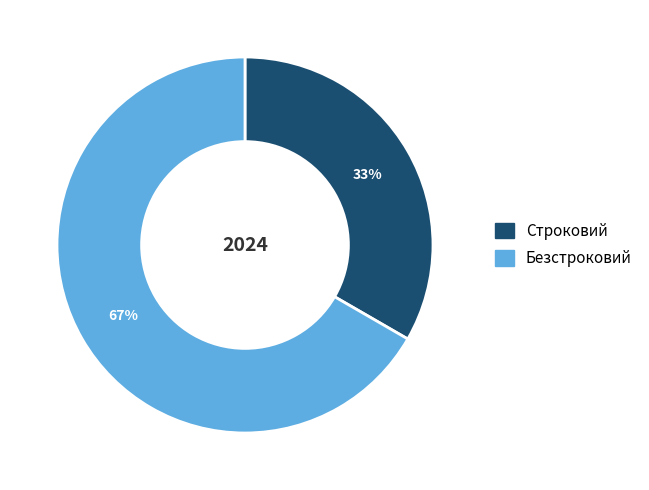

Does Безстроковий account for over 50% of the chart?

Yes